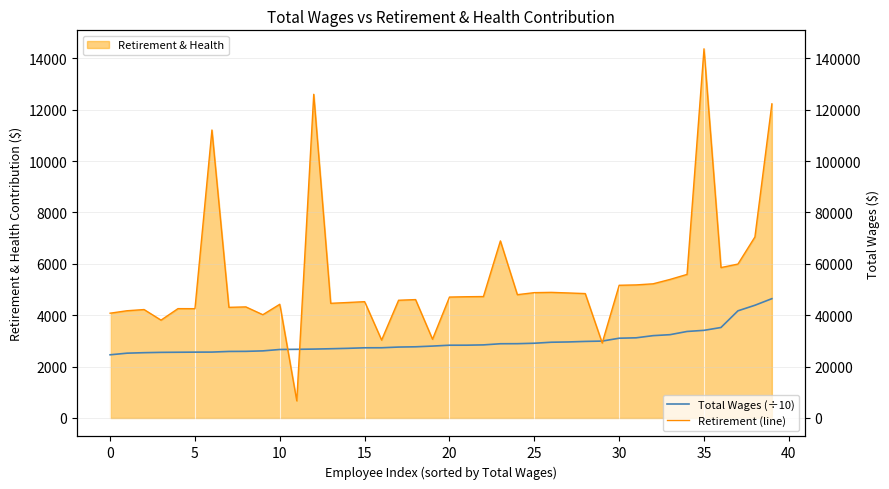

How many lines are shown in the chart?

2